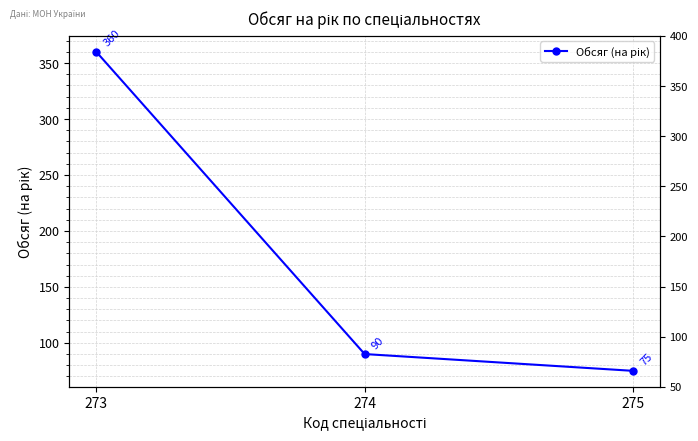

At which label is the value closest to 217?

274